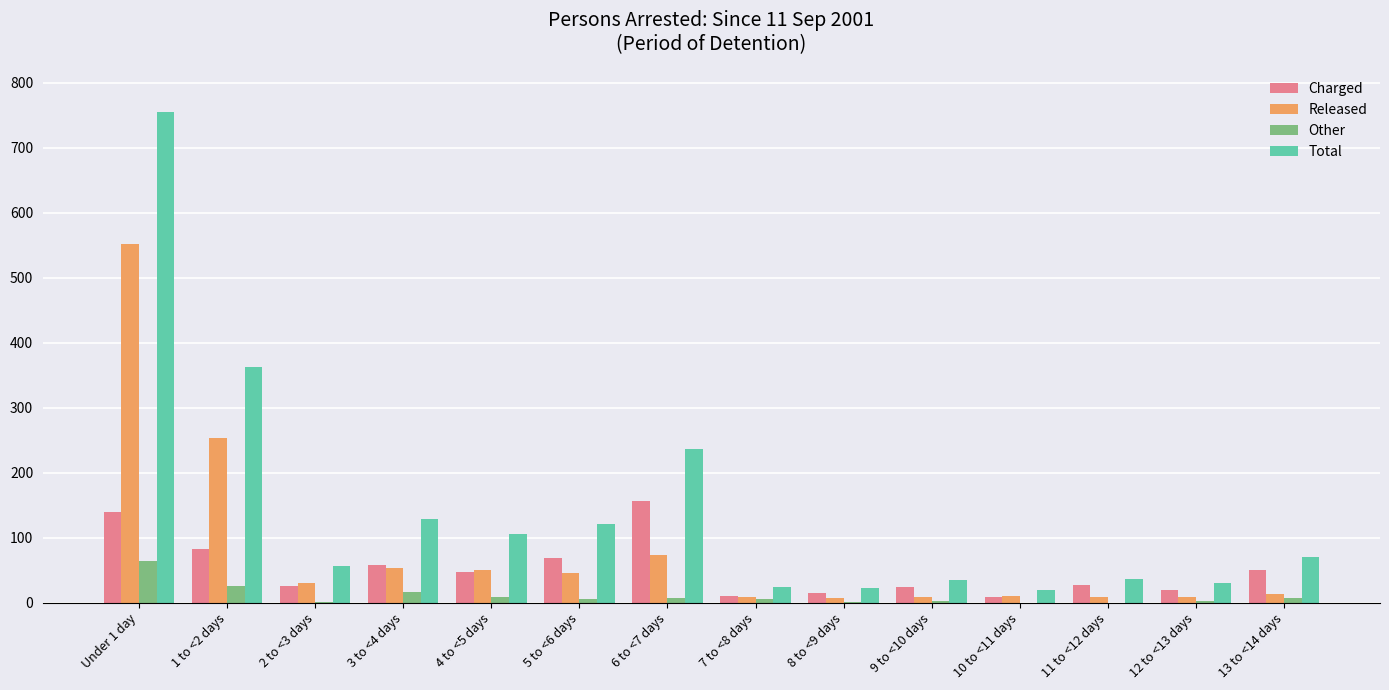

Which series has the largest total across all categories?

Total